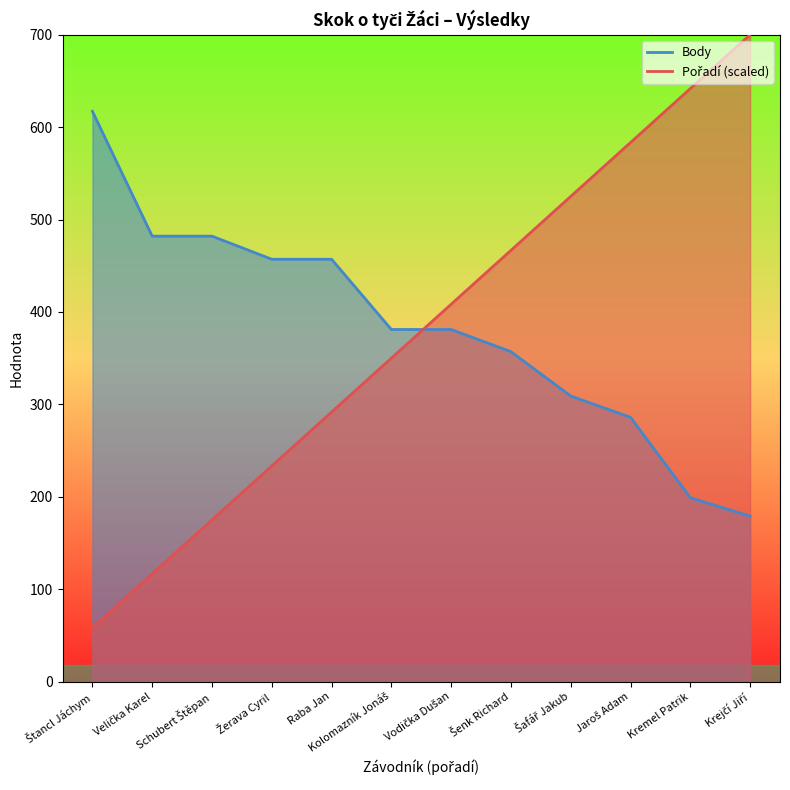

What is the difference between the Pořadí values at Žerava Cyril and Šenk Richard?

233.3